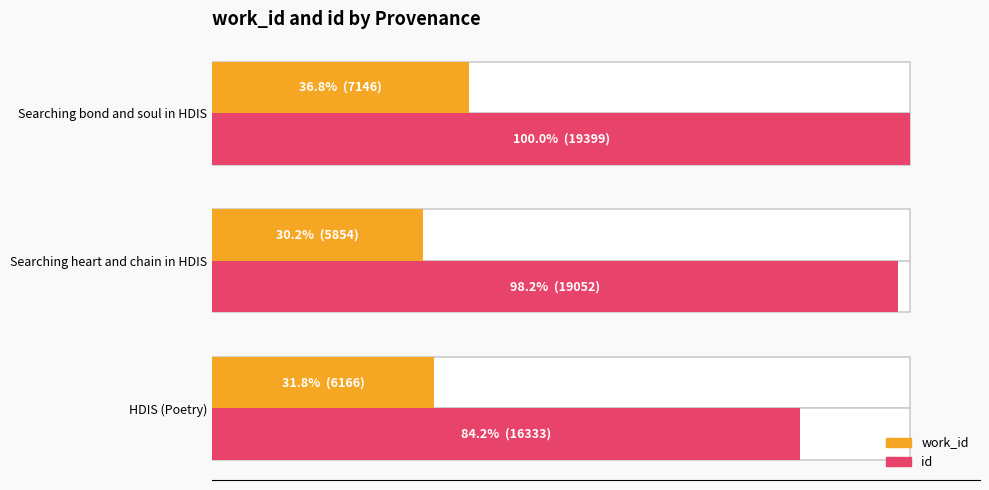

Which has a higher value, Searching bond and soul in HDIS or Searching heart and chain in HDIS?

Searching bond and soul in HDIS